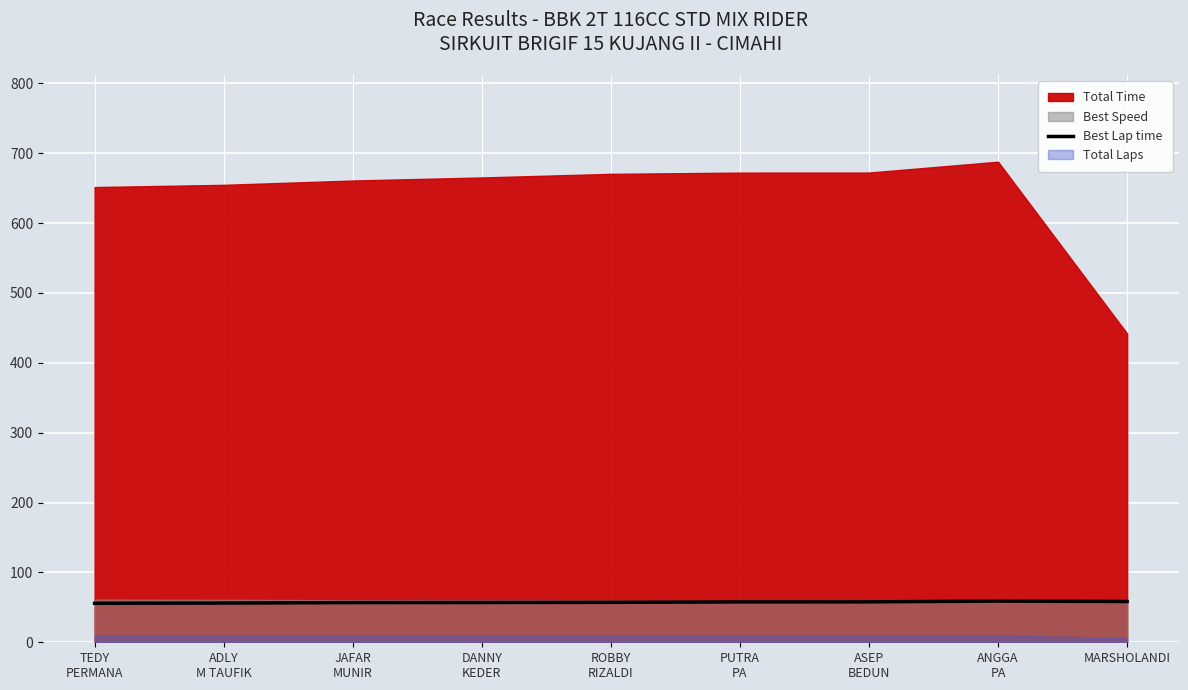

What position from the left is ADLY
M TAUFIK?

2